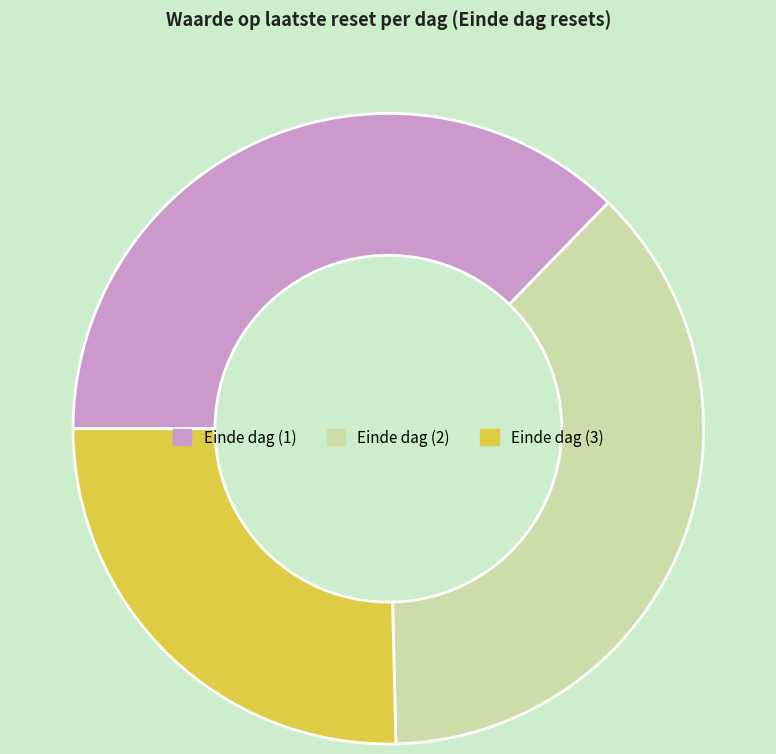

Between Einde dag (3) and Einde dag (1), which is larger?

Einde dag (1)